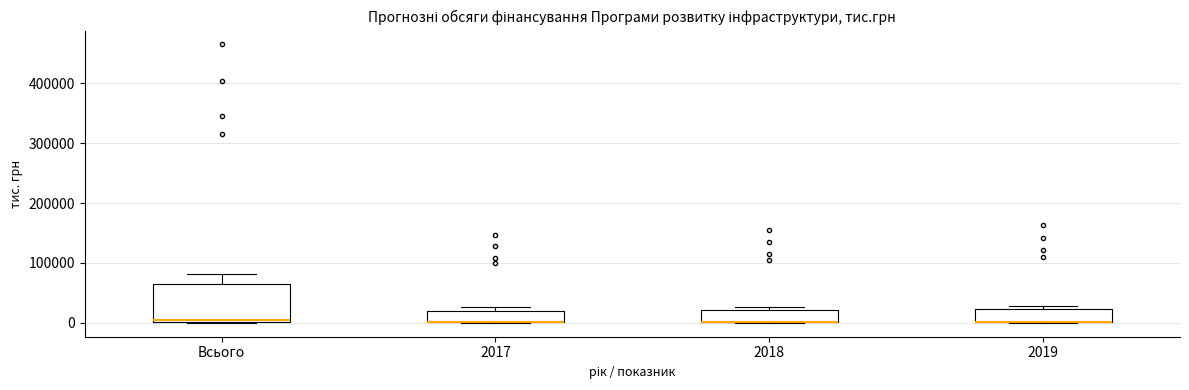

Comparing the boxes themselves (not the whiskers), which one is the tallest?

Всього